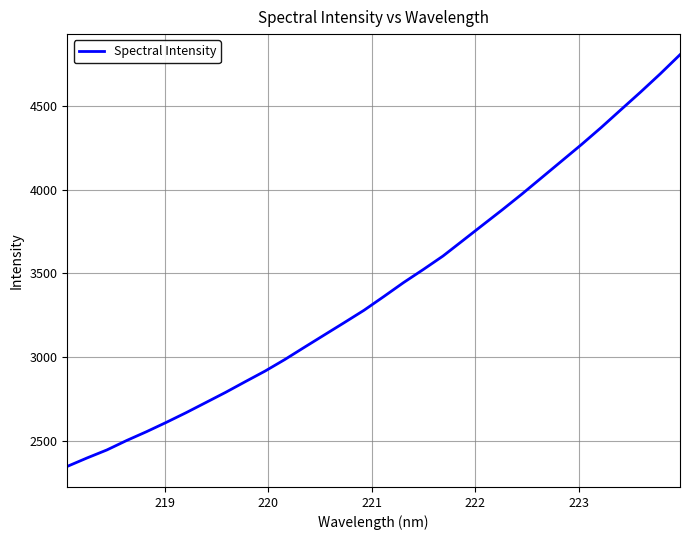

What is the minimum value shown in the chart?

2349.9